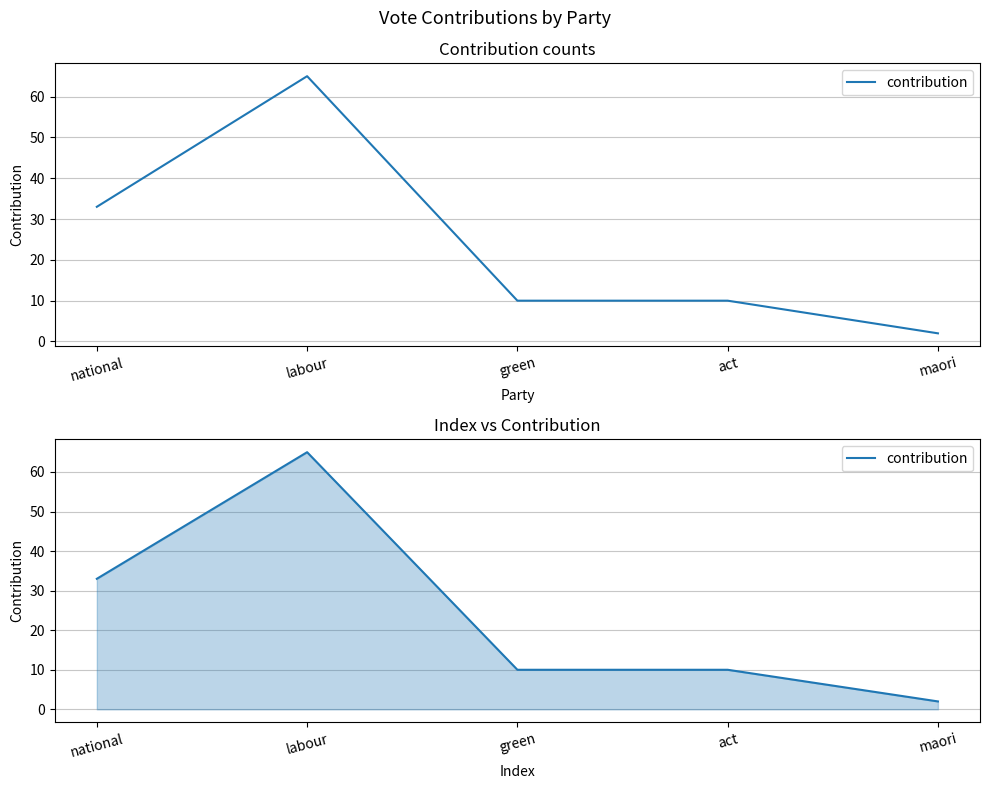

Does the chart have visible grid lines?

Yes